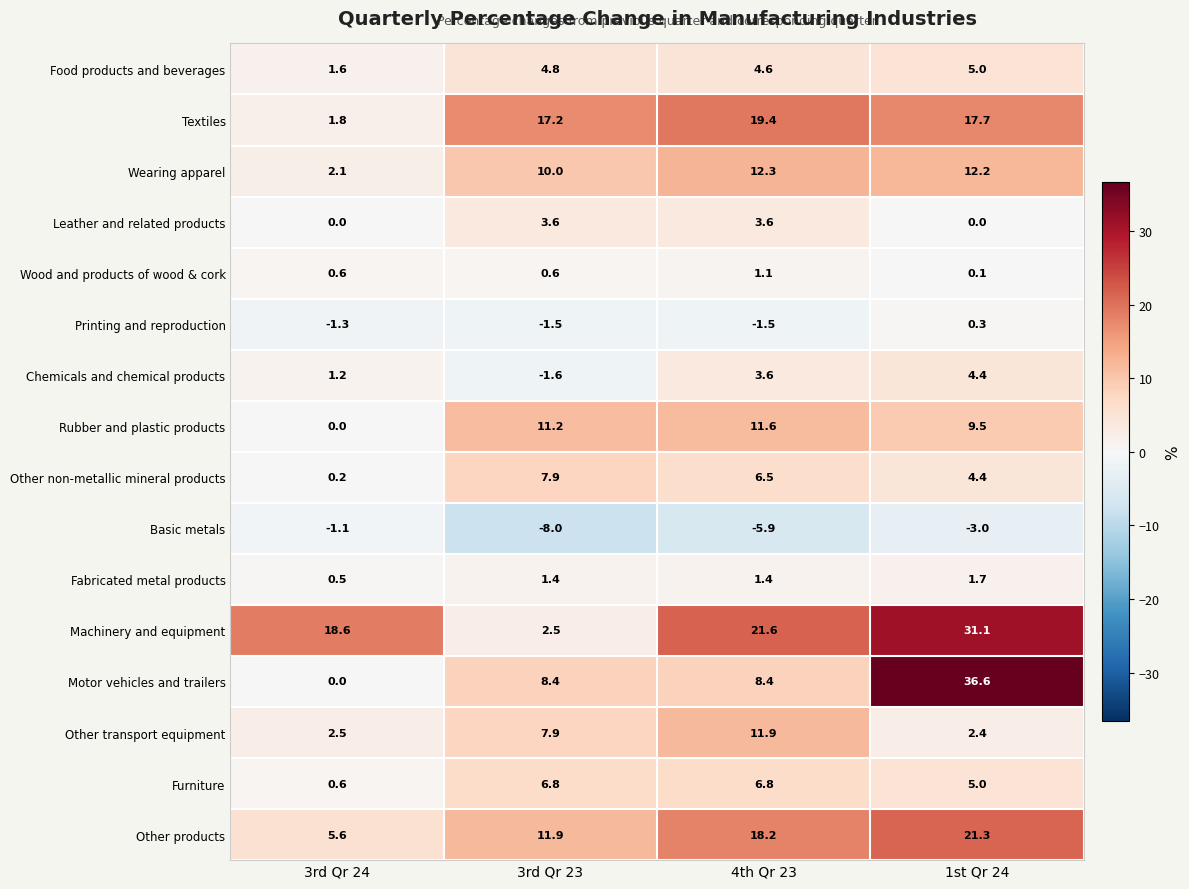

What is the total value across all series at 3rd Qr 23?

83.1